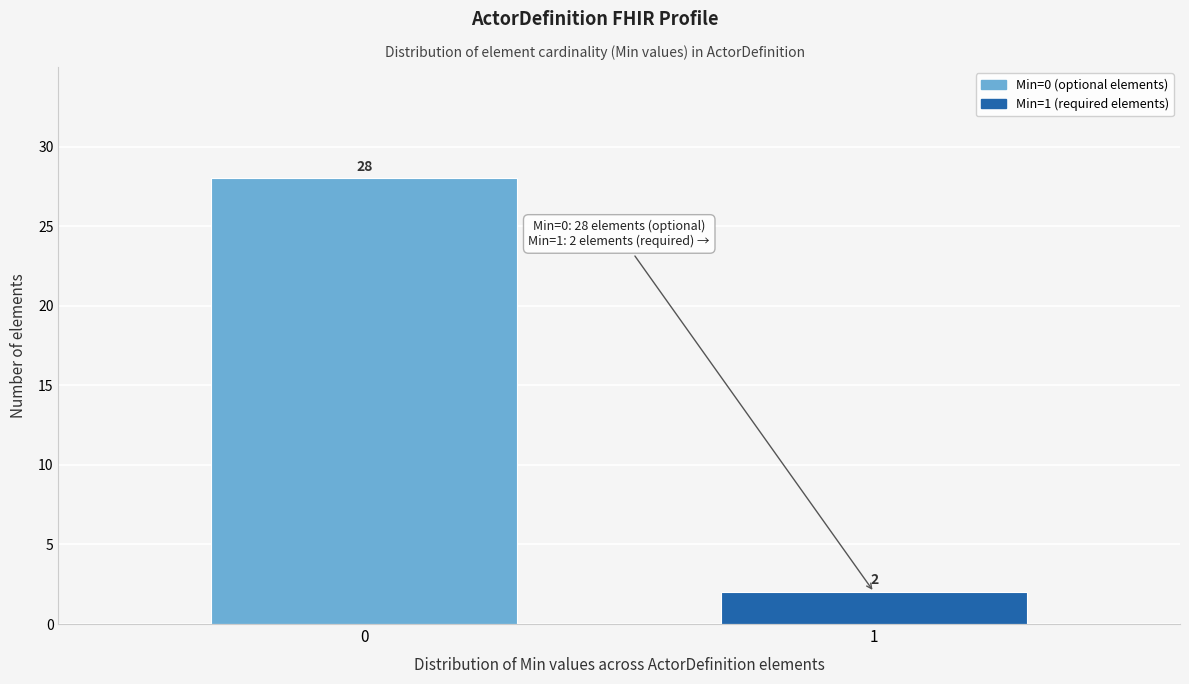

Reading left to right, what are all the values shown in this chart?

28	2